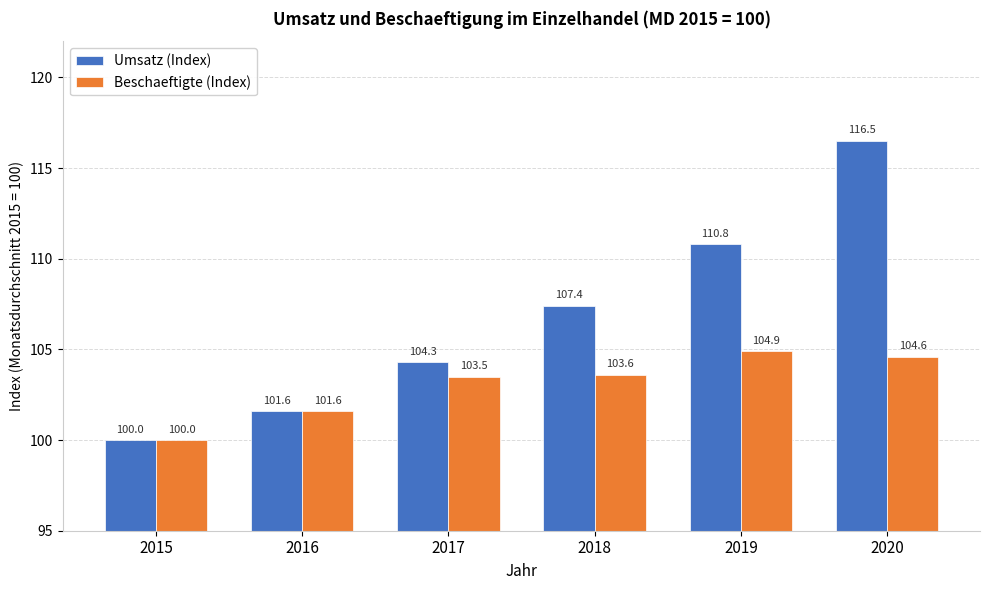

Rank the series at 2019 from highest to lowest value.

Umsatz (Index), Beschaeftigte (Index)